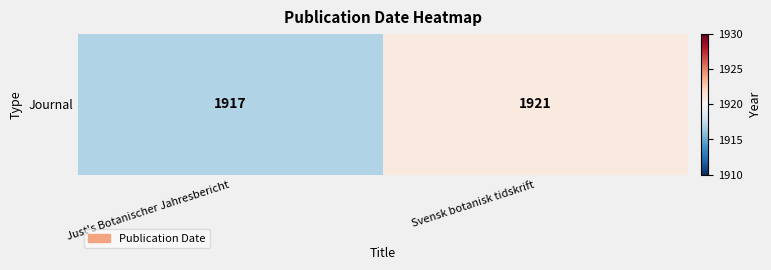

How many values are below 1921?

1